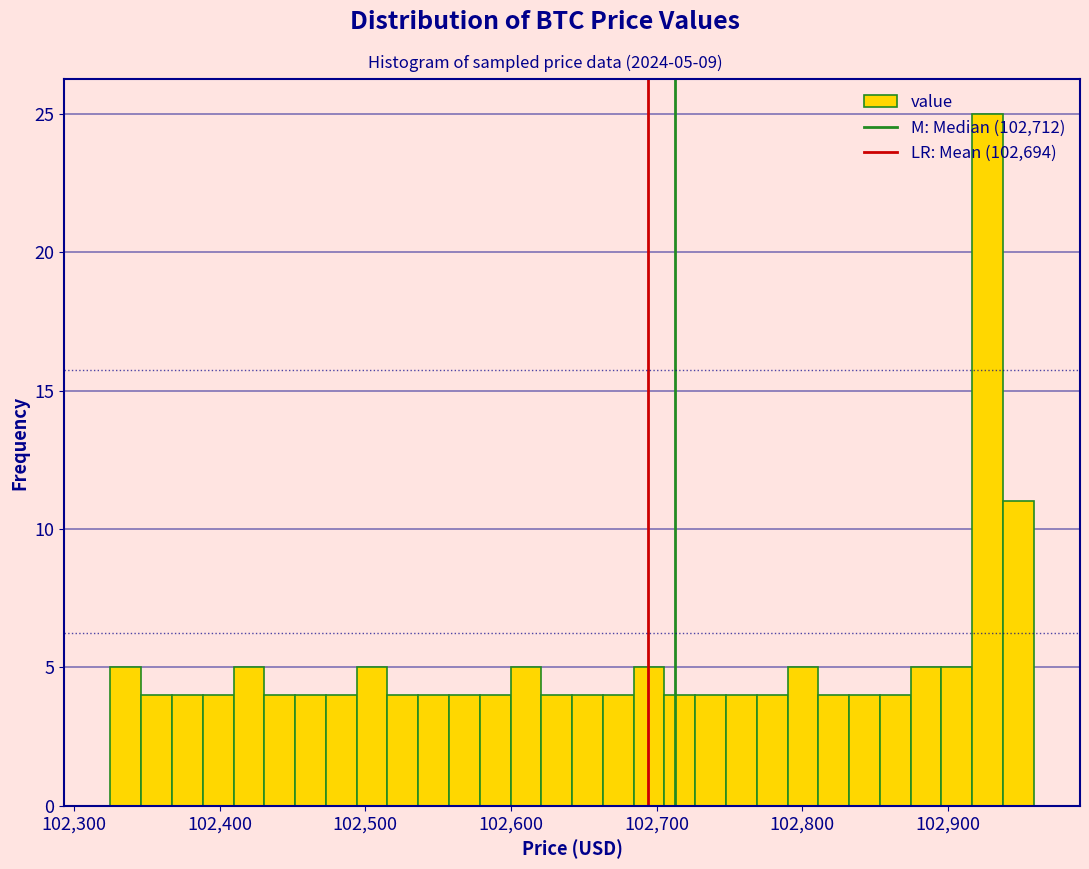

Around what value on the x-axis is the tallest bar? Give the approximate position of its centre, as read against the axis.

102930